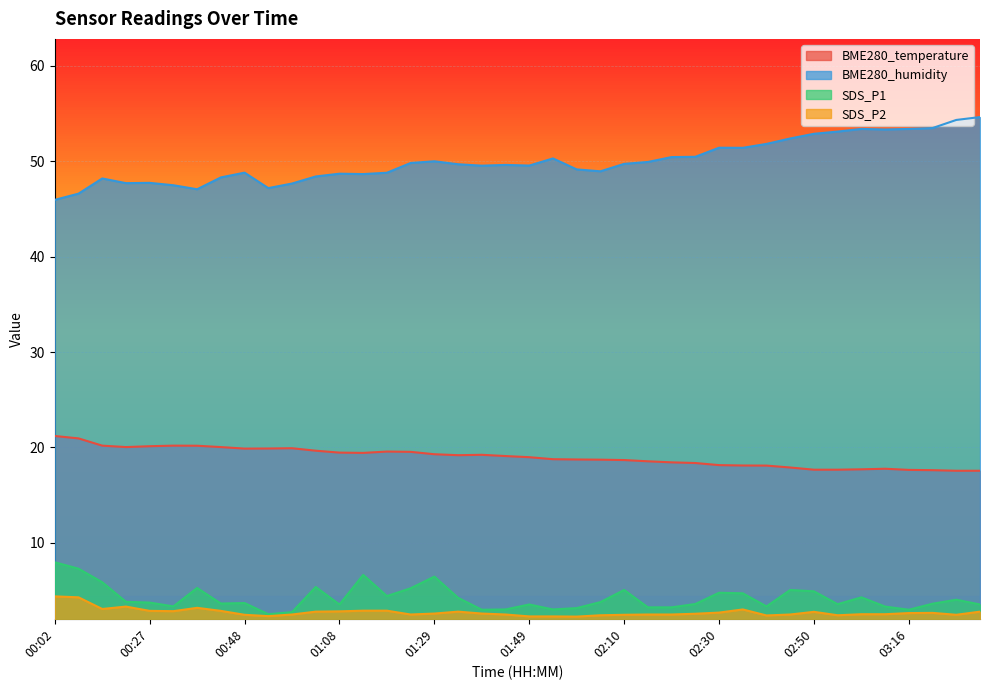

Count the number of categories in the chart.

40